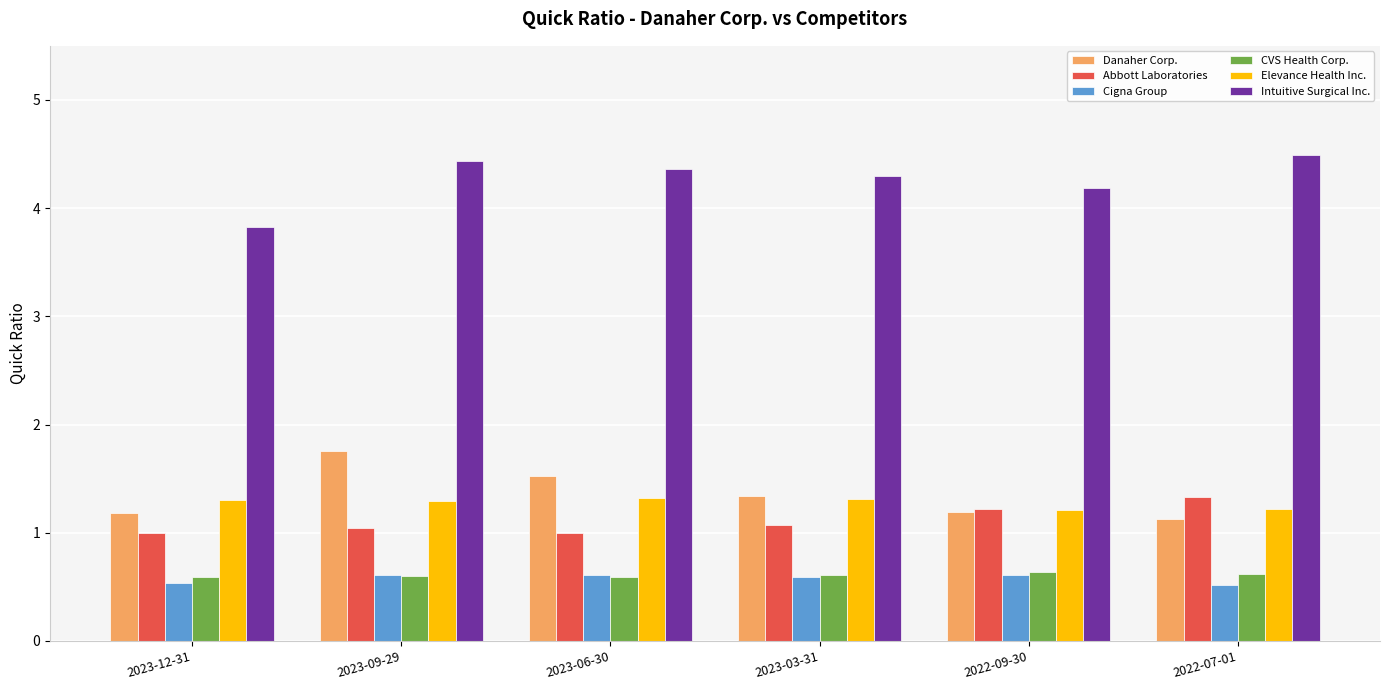

The value of Abbott Laboratories at 2023-12-31 is 1.0. True or false?

True